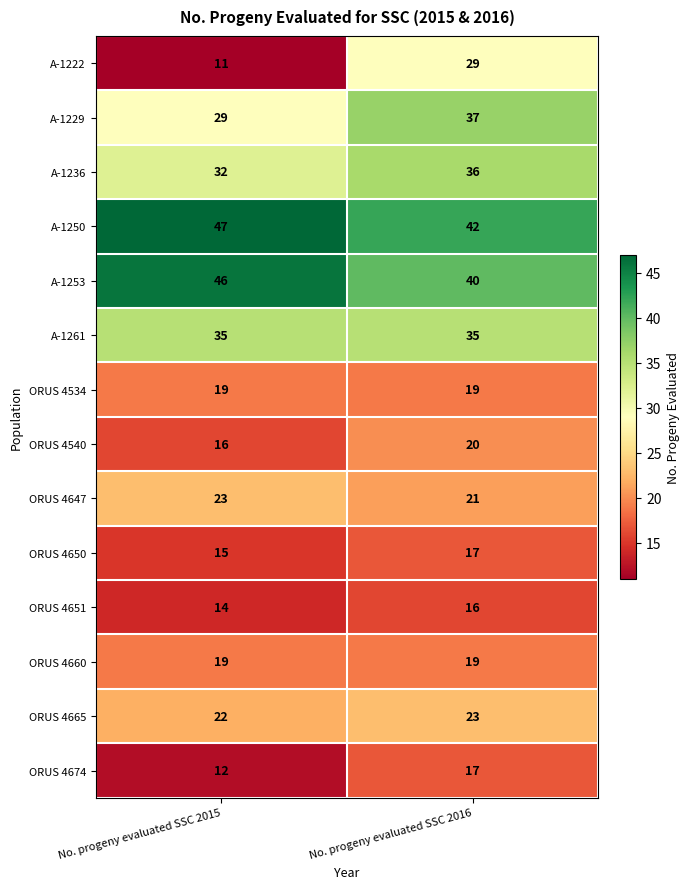

The ORUS 4665 series shows 22 at No. progeny evaluated SSC 2015. True or false?

True